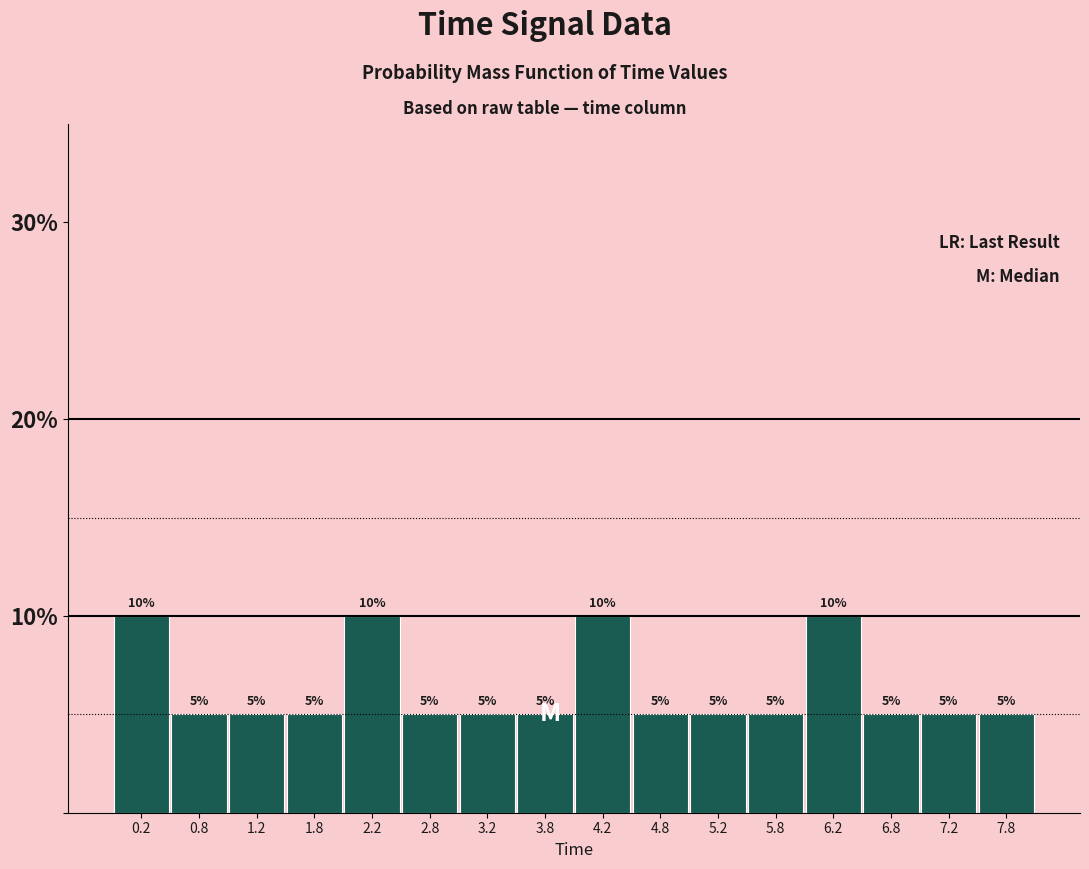

How tall is the bar that spans 5.0 to 5.5 on the x-axis?

5